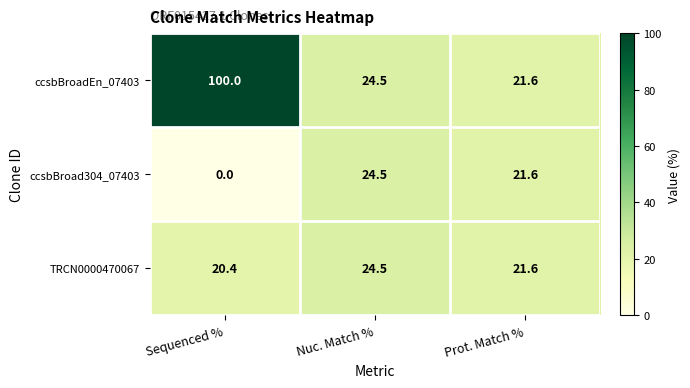

Between Sequenced % and Nuc. Match %, which series saw the biggest shift?

ccsbBroadEn_07403